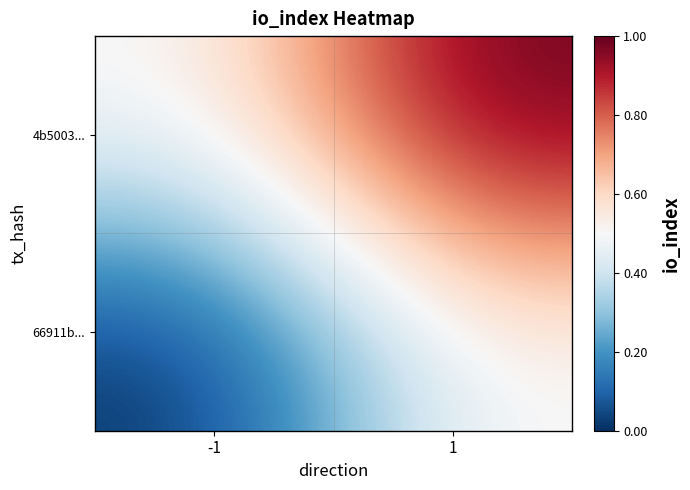

Rank the series at 1 from lowest to highest value.

66911b..., 4b5003...